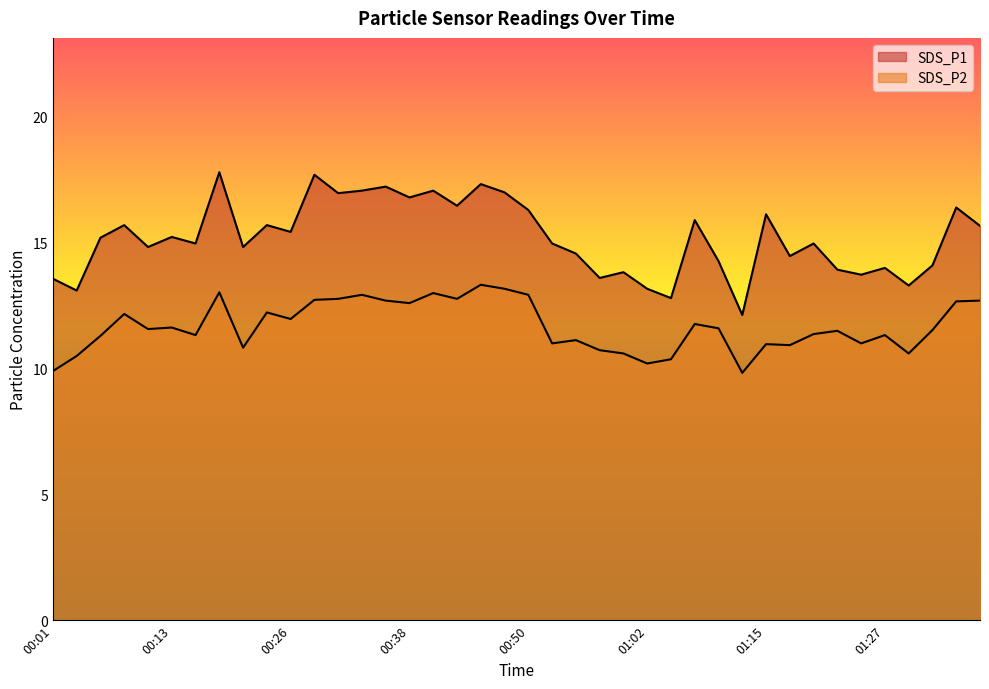

At which label does SDS_P1 first exceed 15?

00:06